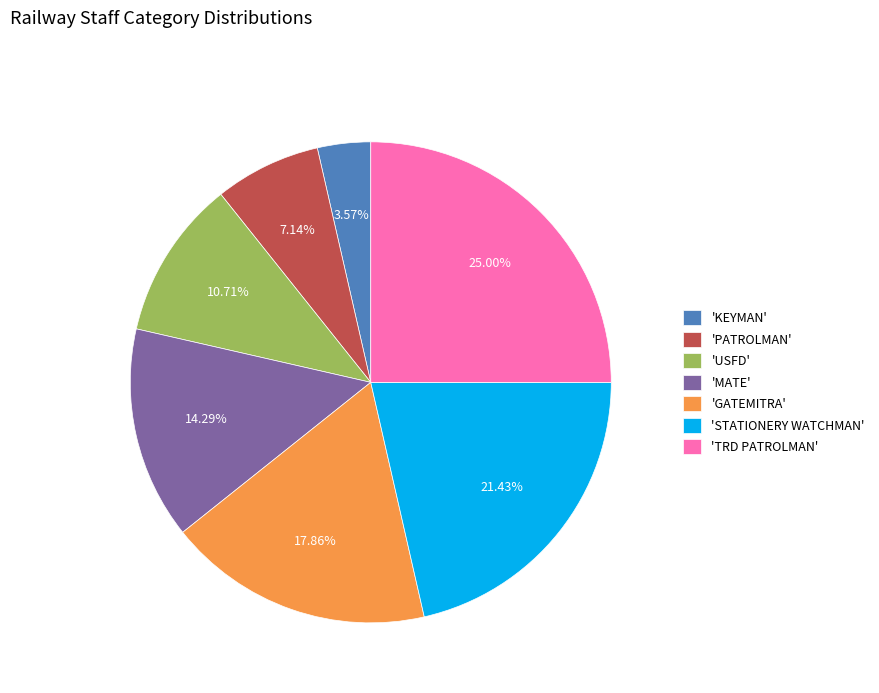

Which slice is the smallest?

'KEYMAN'